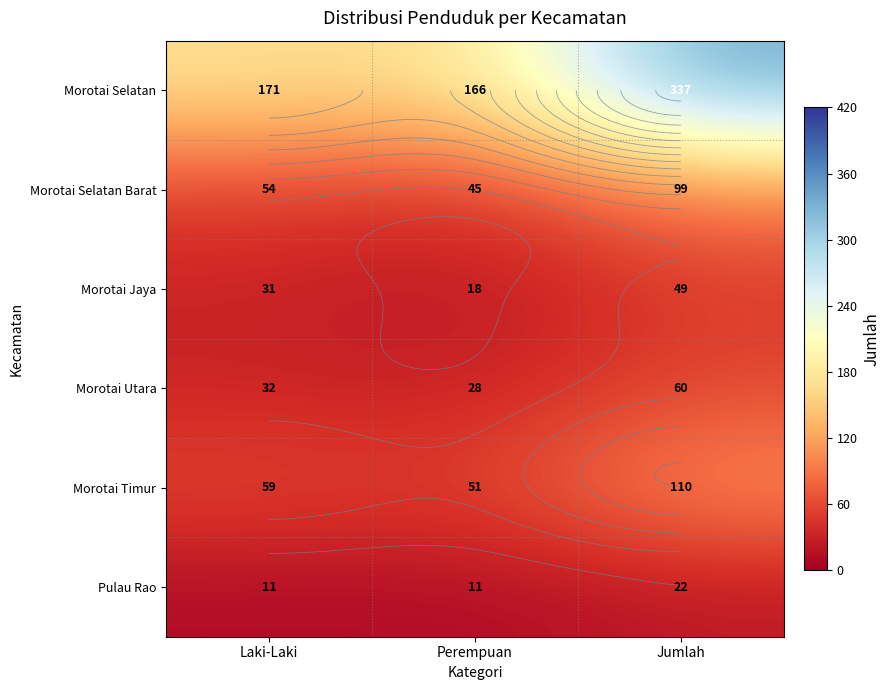

What is the highest value of the Pulau Rao series?

22